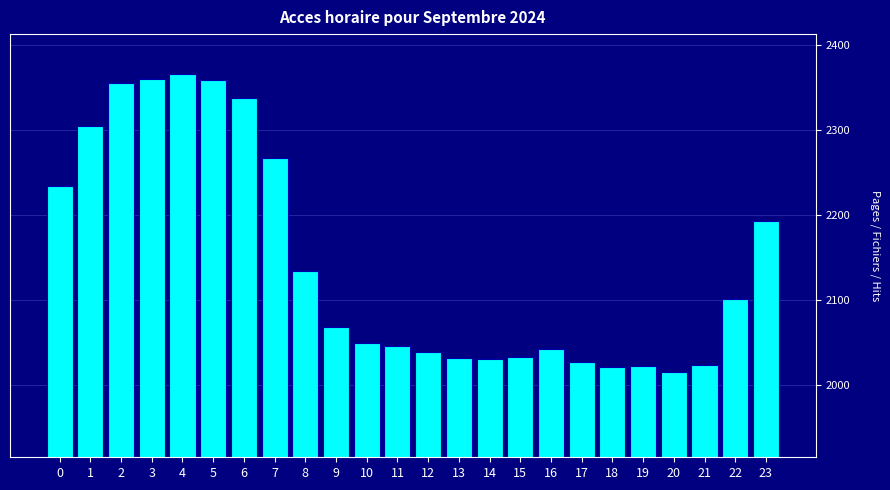

The chart shows a value of 684.1 at 20. True or false?

False